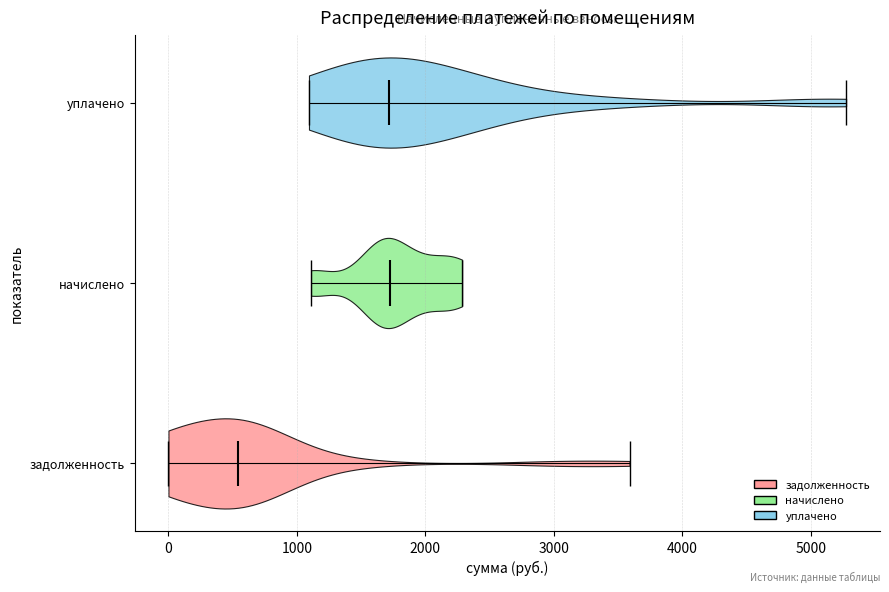

Reading bottom to top, read every violin against the x-axis: where its median line is, and the lowest and highest points it reaches. The values are not printed on the chart, so give them approximately, as read against the axis.

задолженность: median line 500, lowest point 0, highest point 3600
начислено: median line 1700, lowest point 1100, highest point 2300
уплачено: median line 1700, lowest point 1100, highest point 5300